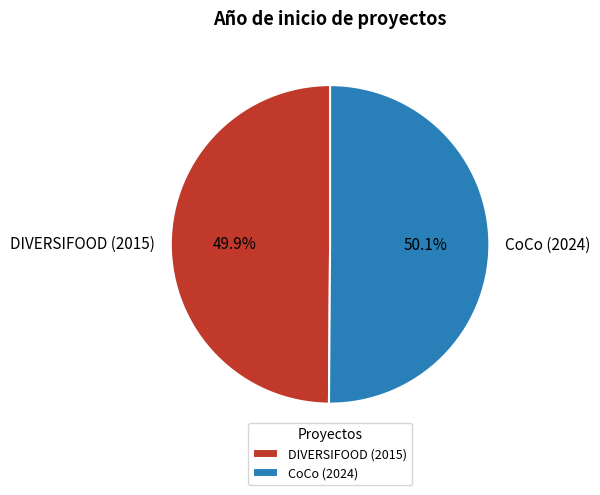

To the nearest percent, what is the combined percentage of CoCo (2024) and DIVERSIFOOD (2015)?

100%